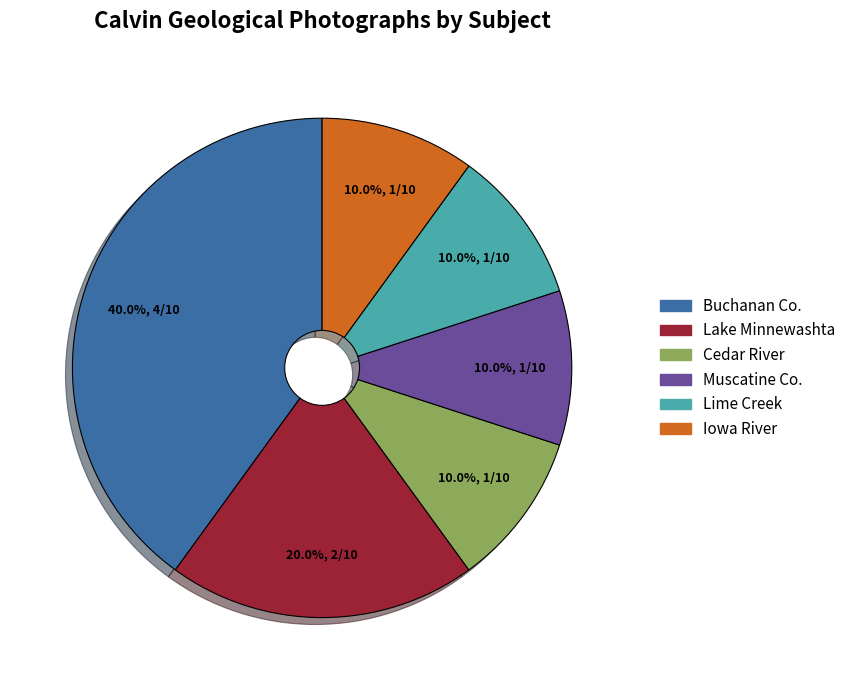

How many slices are in this pie chart?

6